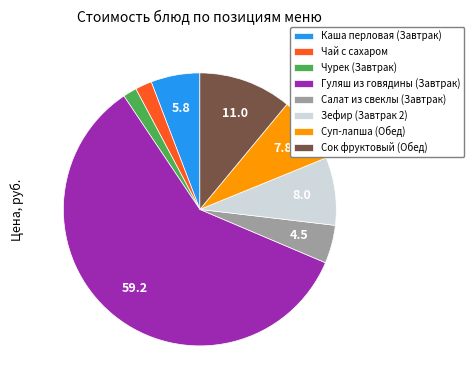

What is the largest slice in the pie chart?

Гуляш из говядины (Завтрак)